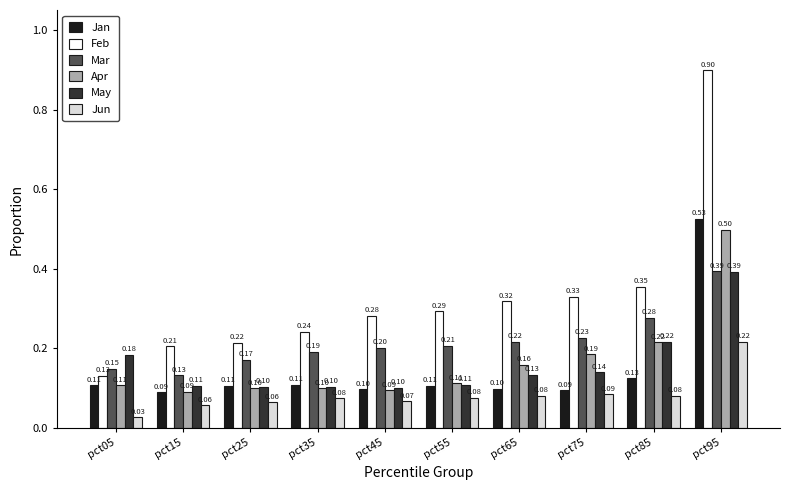

What are all the series names shown in the legend?

Jan, Feb, Mar, Apr, May, Jun